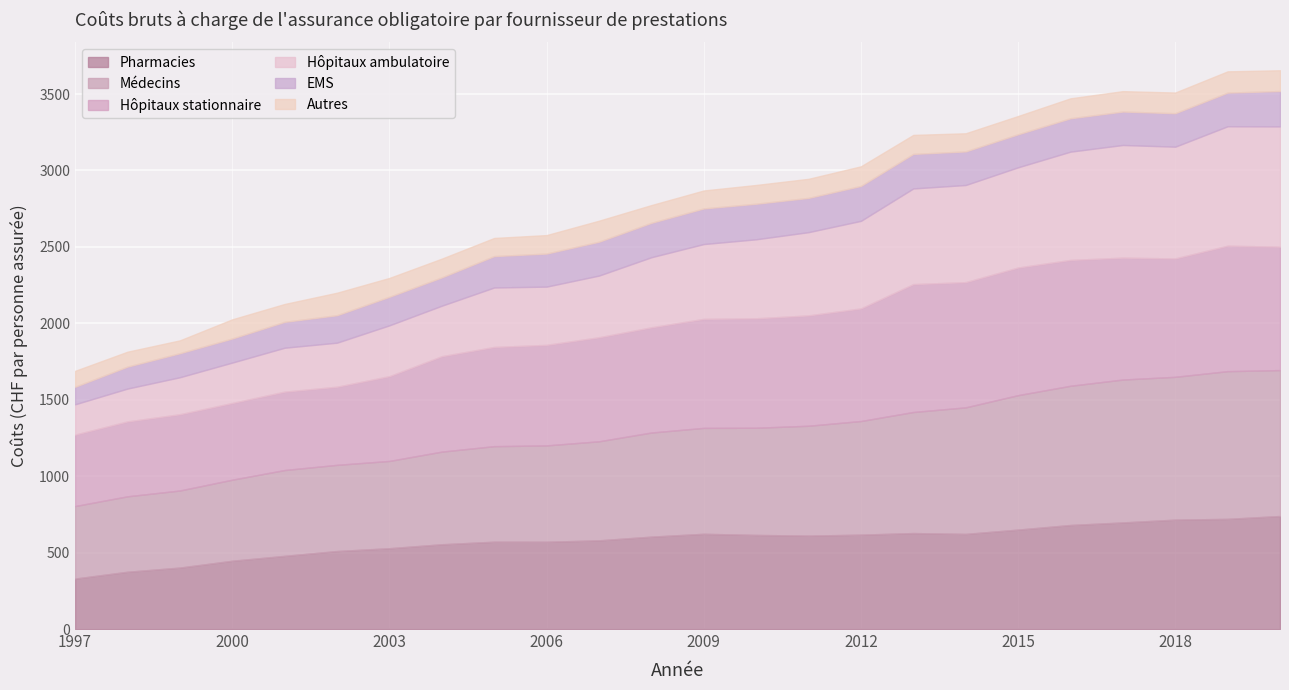

Count the number of data series in this chart.

6